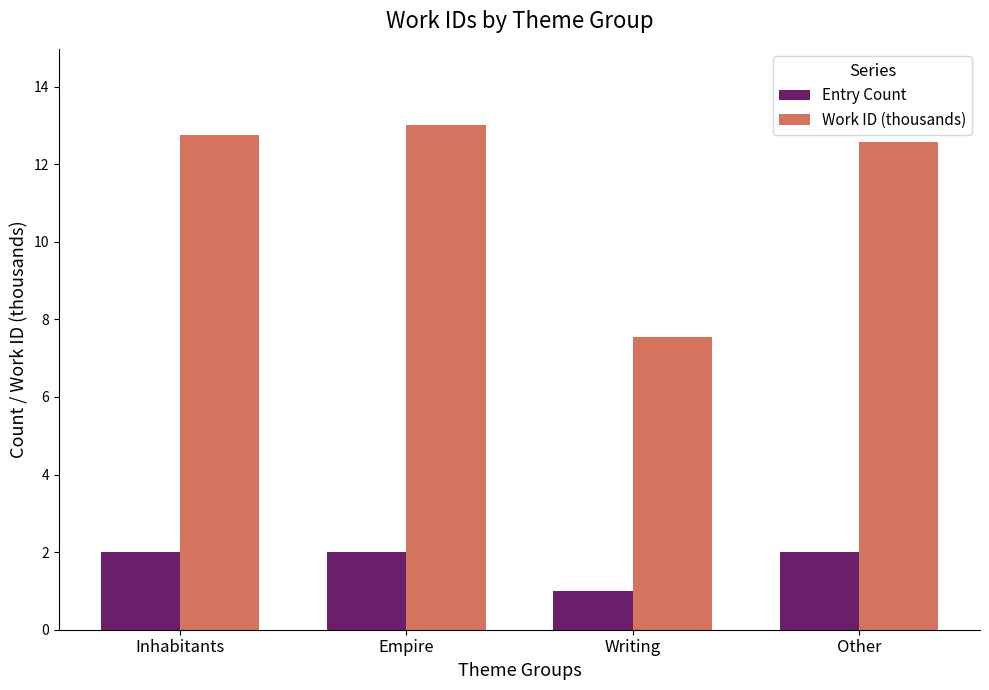

True or false: Entry Count has a value of 2.0 at Other.

True